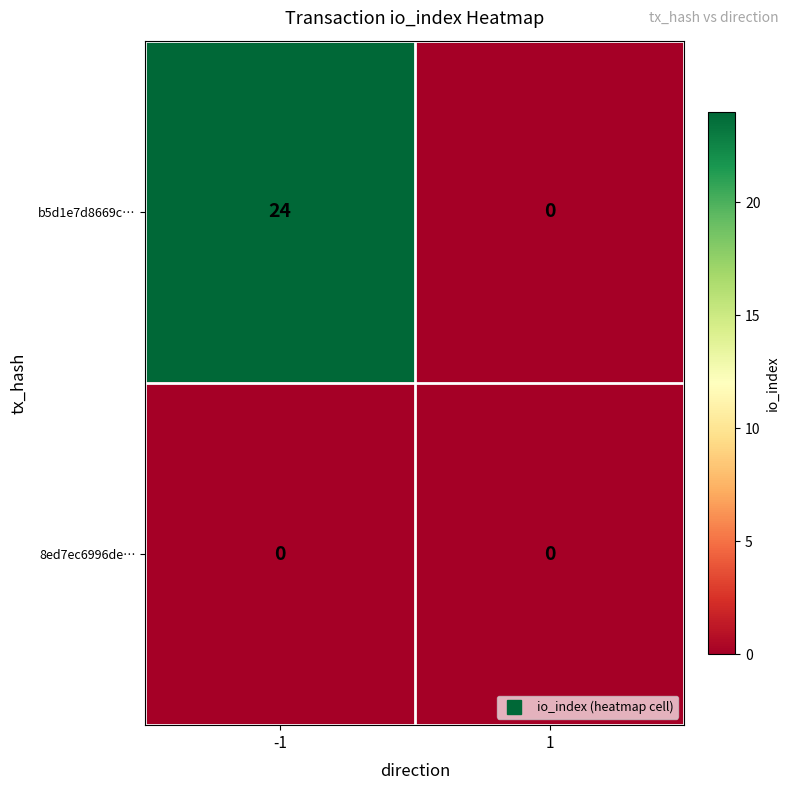

Count the number of data series in this chart.

2